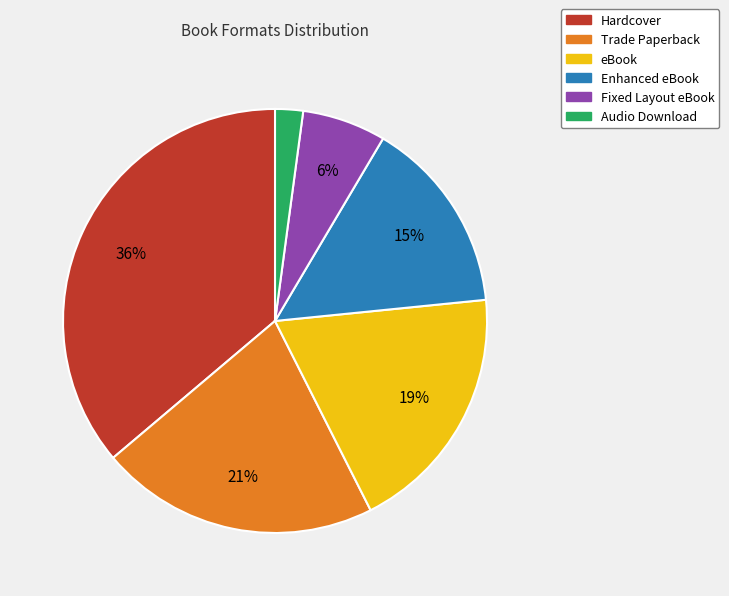

Count the number of slices in the pie.

6